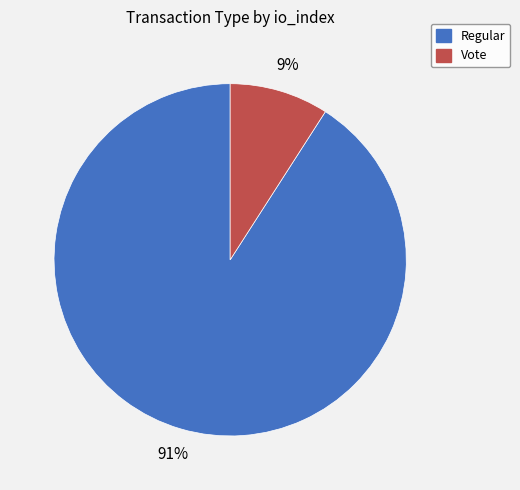

Rank the categories by value from lowest to highest.

Vote, Regular